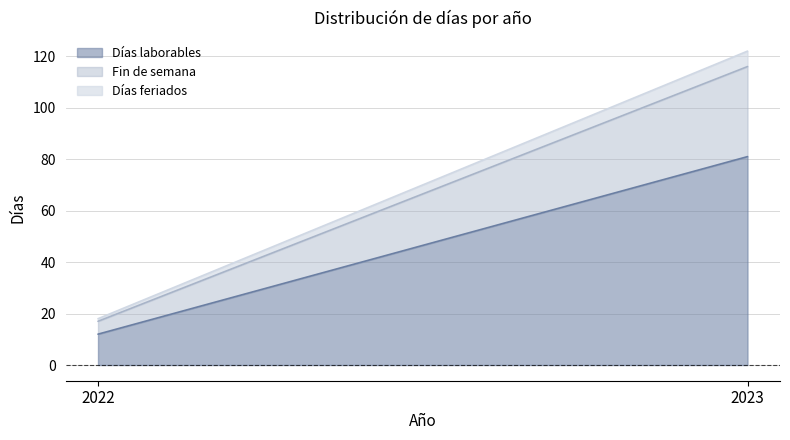

Which series has the largest range (max minus min)?

Días laborables